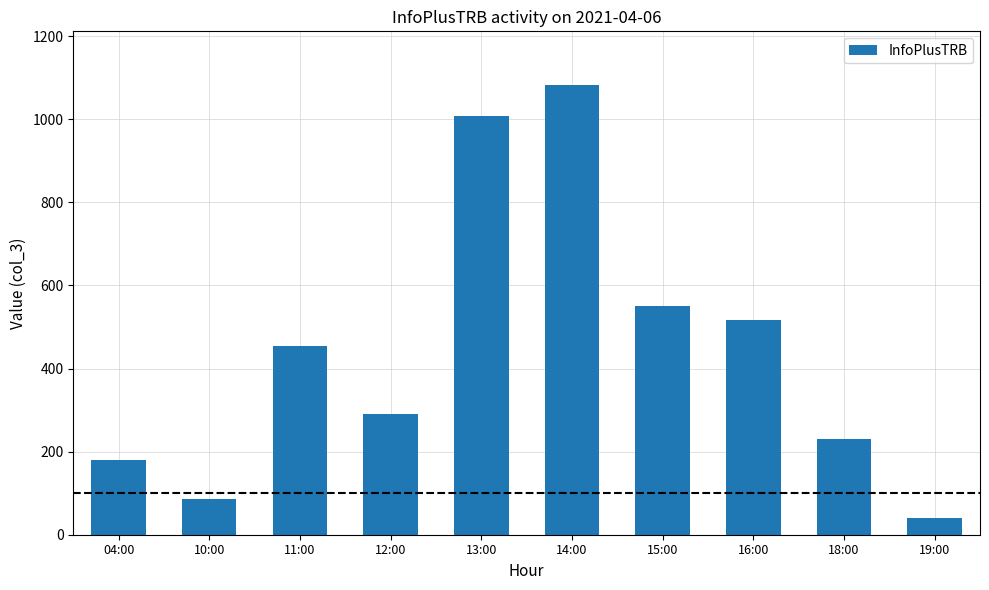

What is the sum of all values?

4437